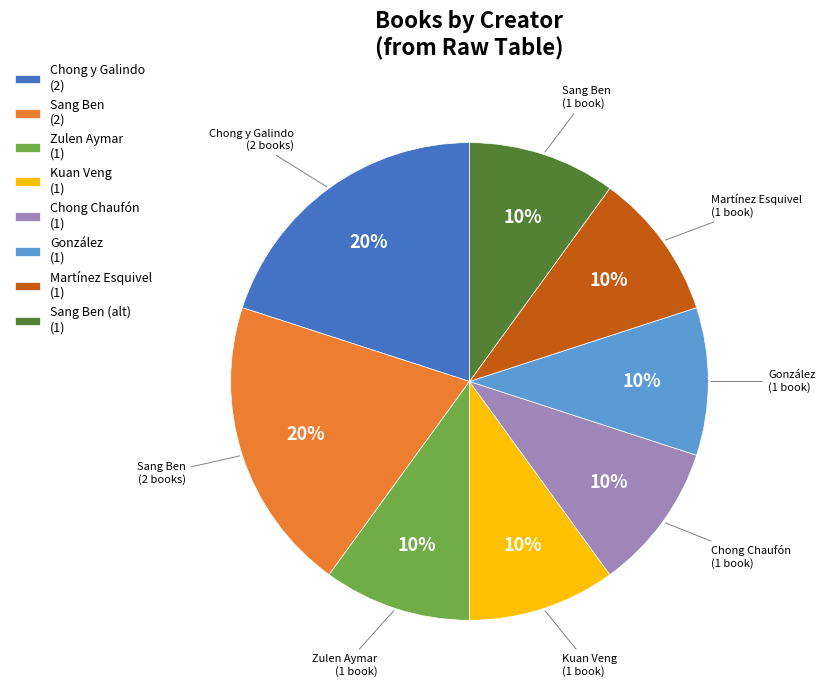

Between Sang Ben (2) and Sang Ben (alt) (1), which is larger?

Sang Ben (2)